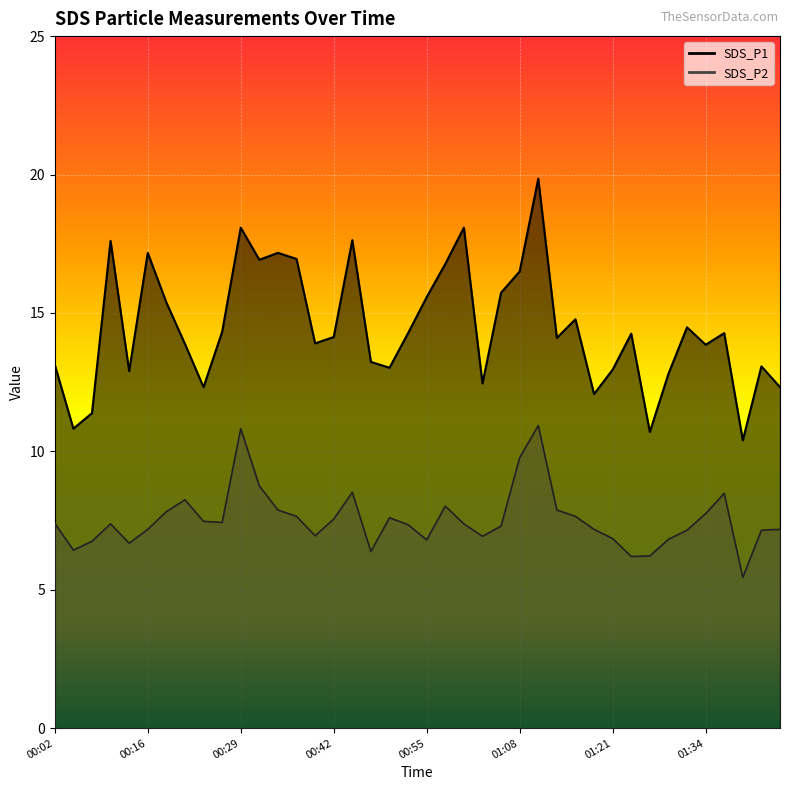

How many lines are shown in the chart?

2